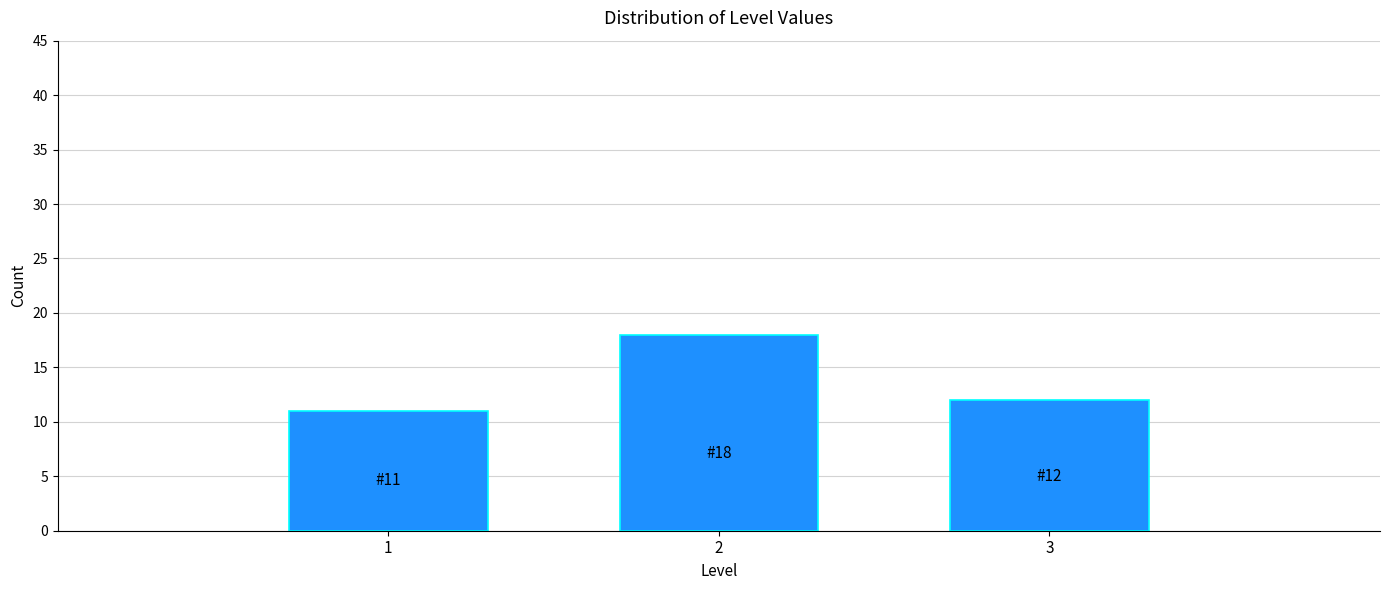

Reading right to left, transcribe all the data shown in this chart.

12	18	11